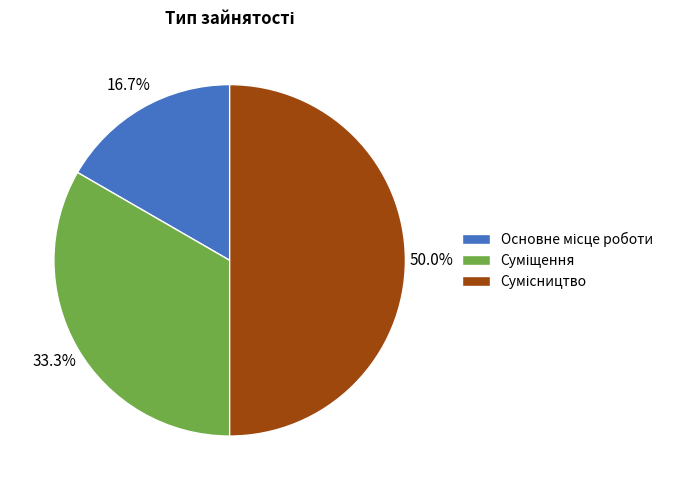

The Суміщення slice represents 43% of the pie. True or false?

False